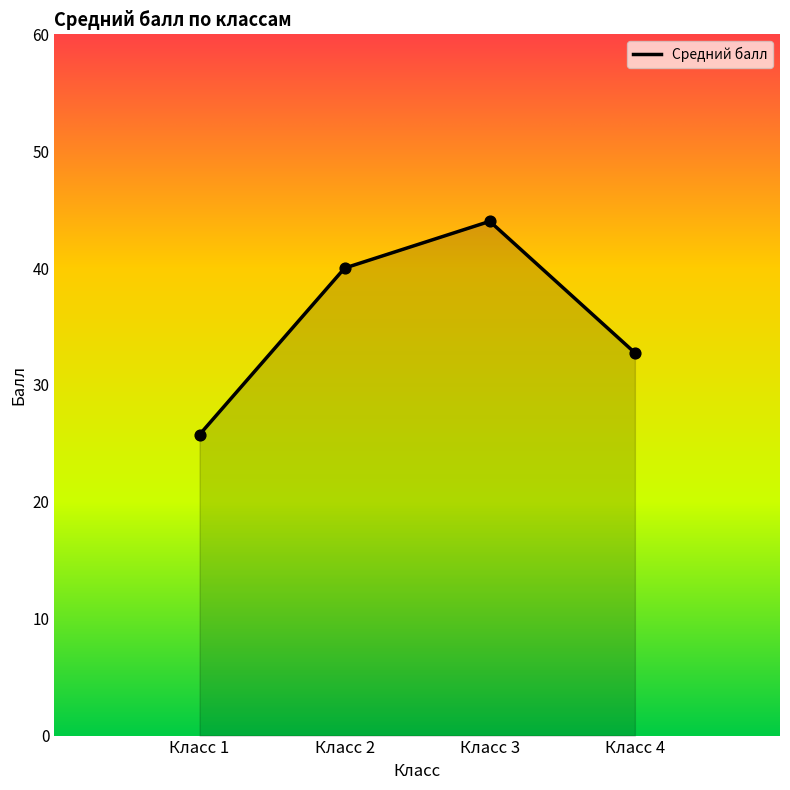

What is the change in value from Класс 1 to Класс 4?

+7.0